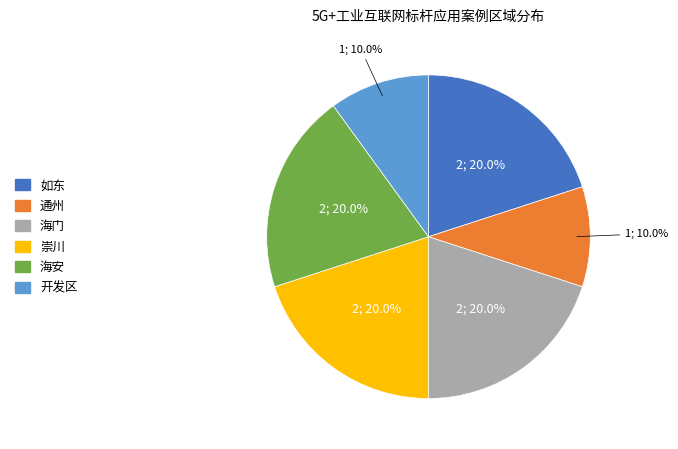

What percentage is NOT represented by 海安?

80.0%